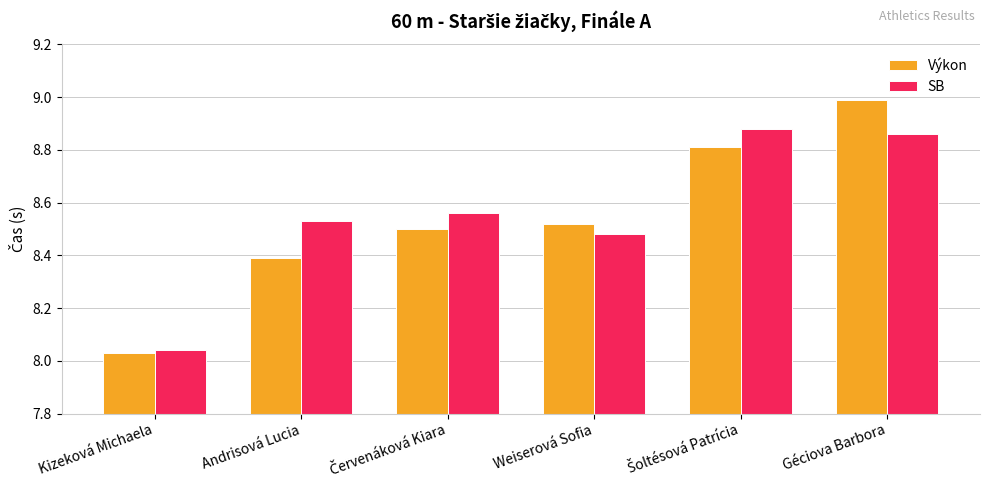

Which series has the largest range (max minus min)?

Výkon